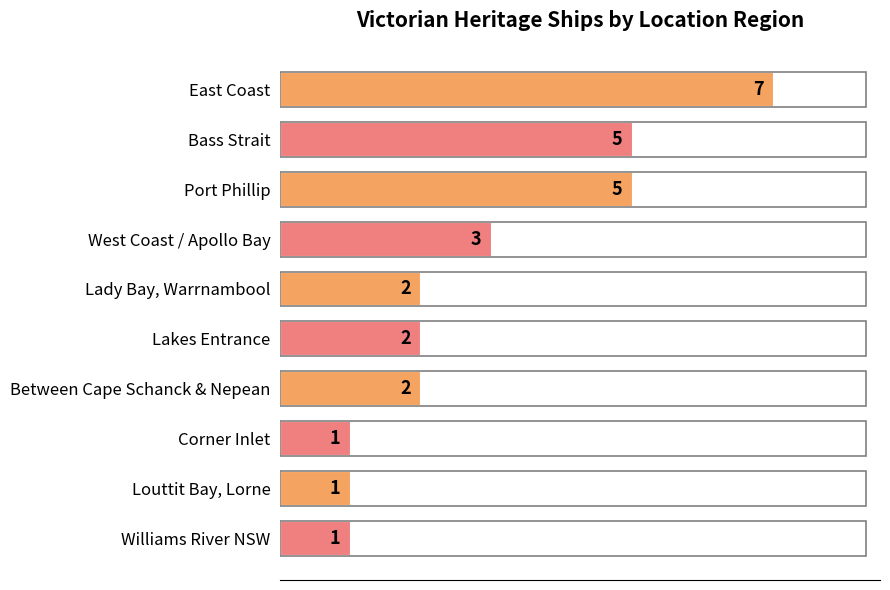

True or false: the data shows 0 at Louttit Bay, Lorne.

False